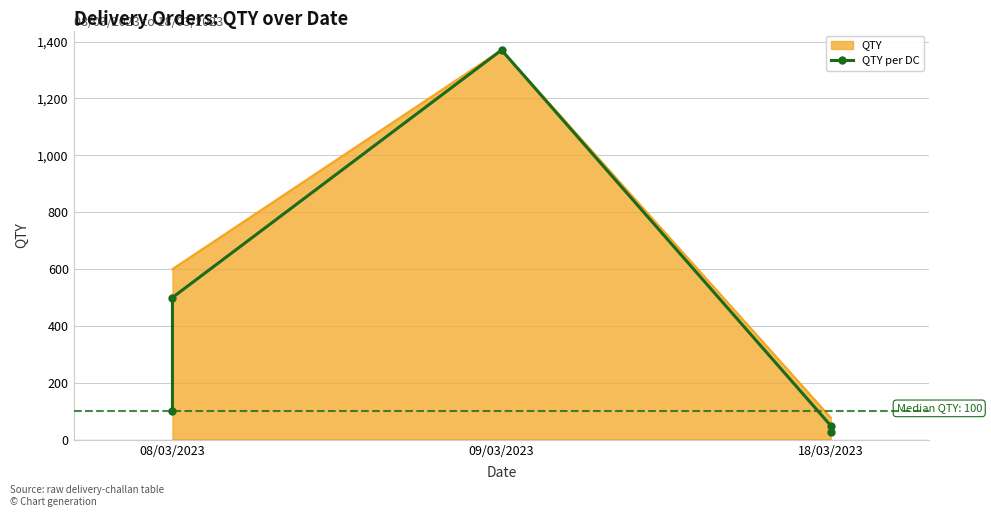

Rank the categories by QTY value from lowest to highest.

18/03/2023, 08/03/2023, 09/03/2023